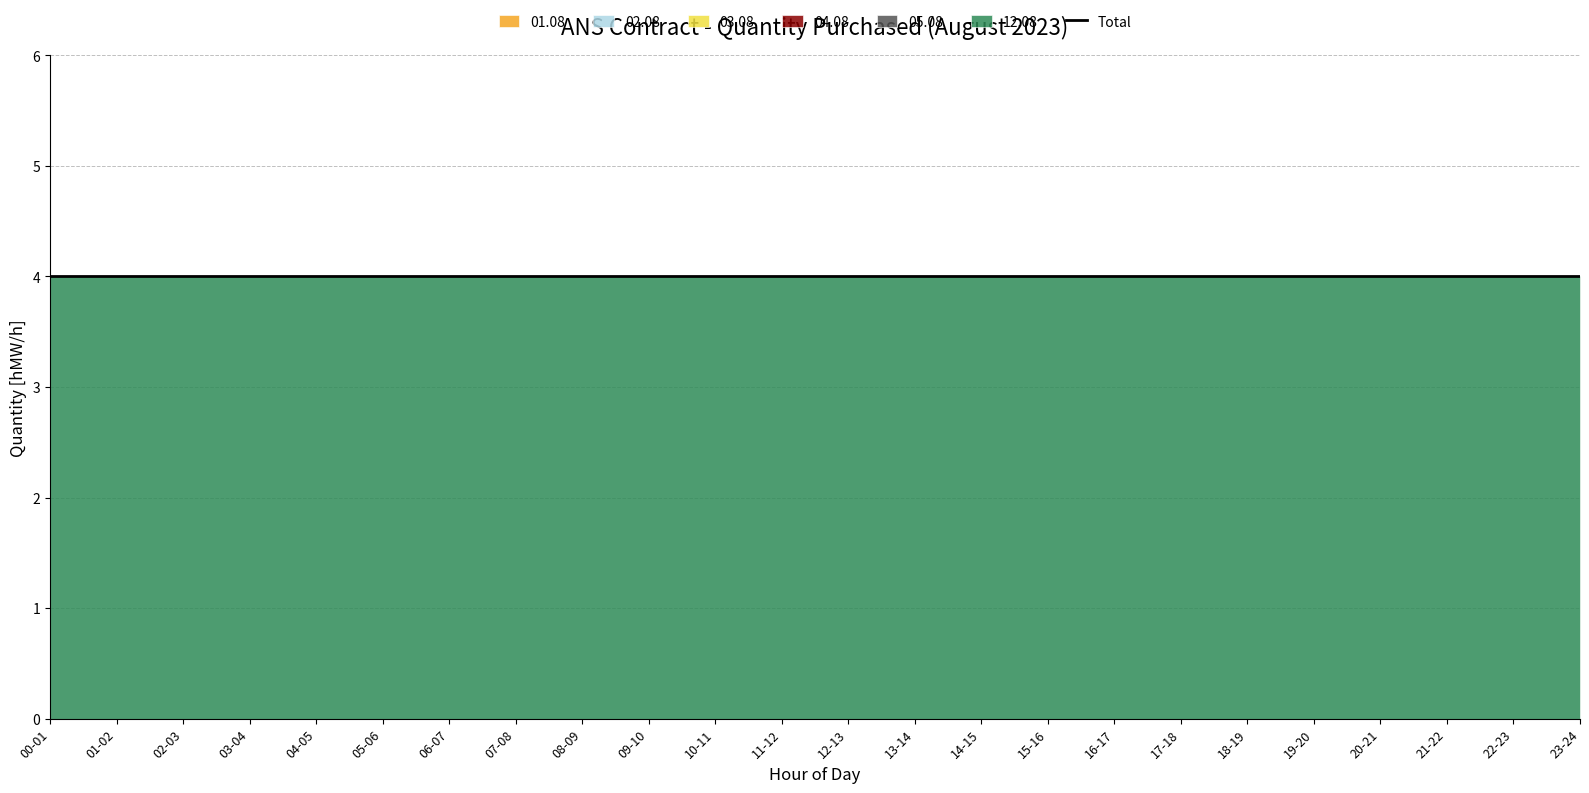

At which category does the chart reach its peak across all series?

00-01